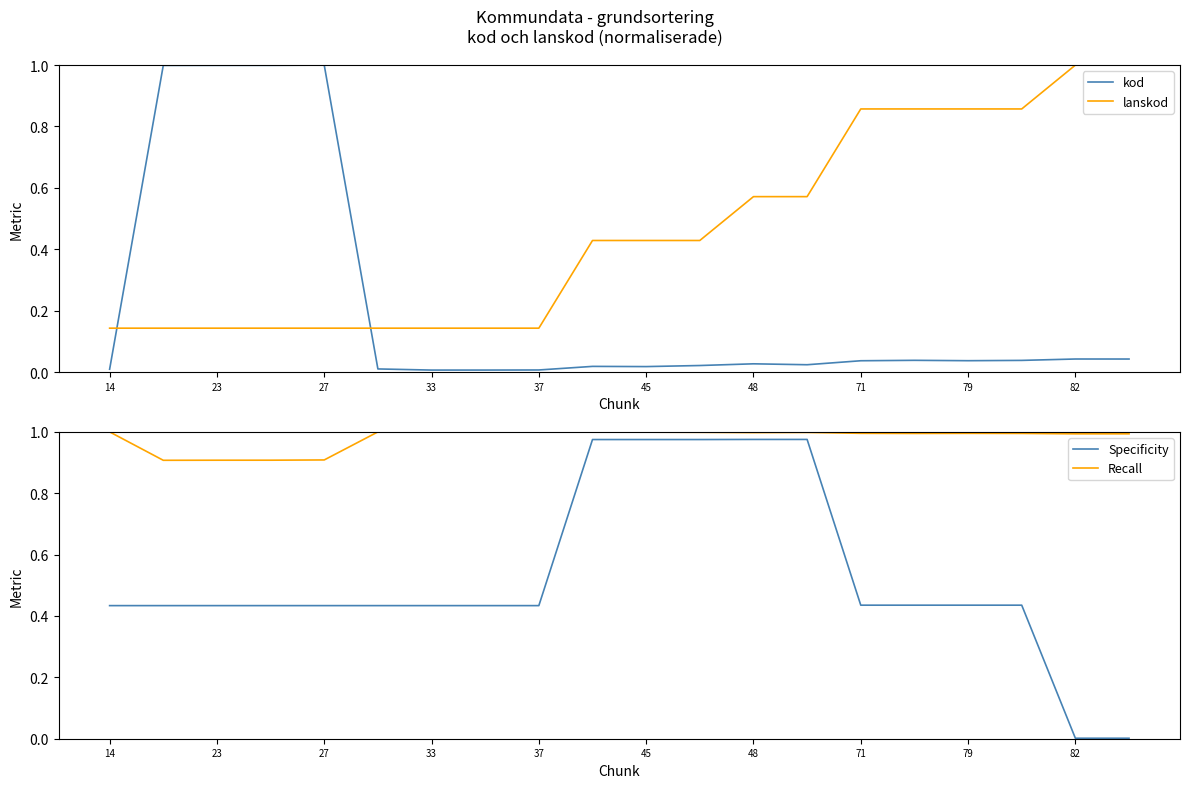

True or false: Recall and lanskod cross at least once.

True